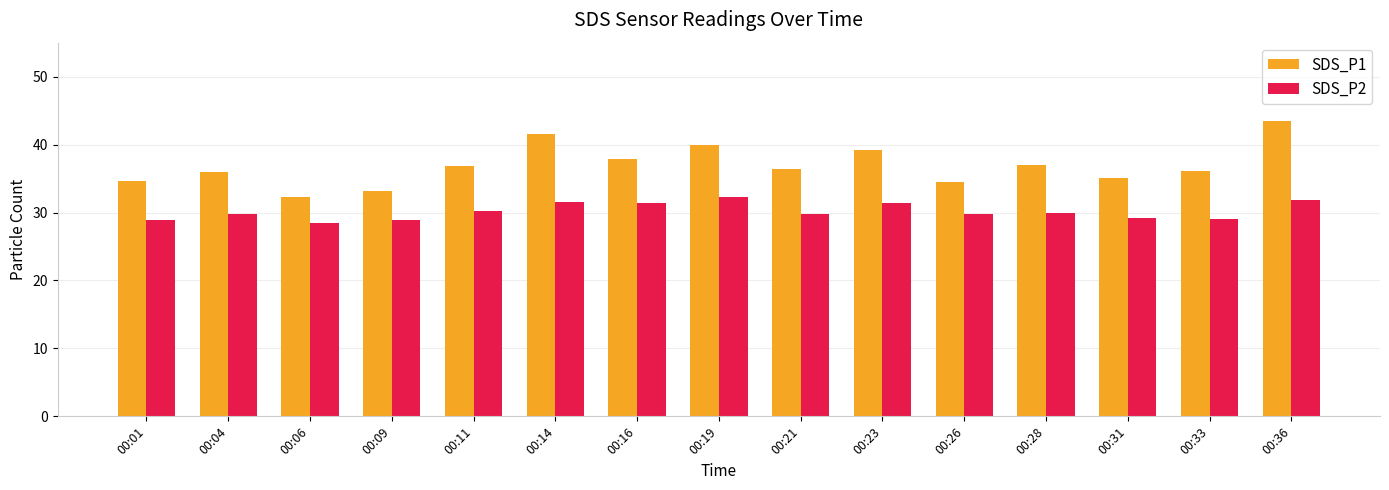

What is the value of the SDS_P2 bar at the 15th from the left?

31.9